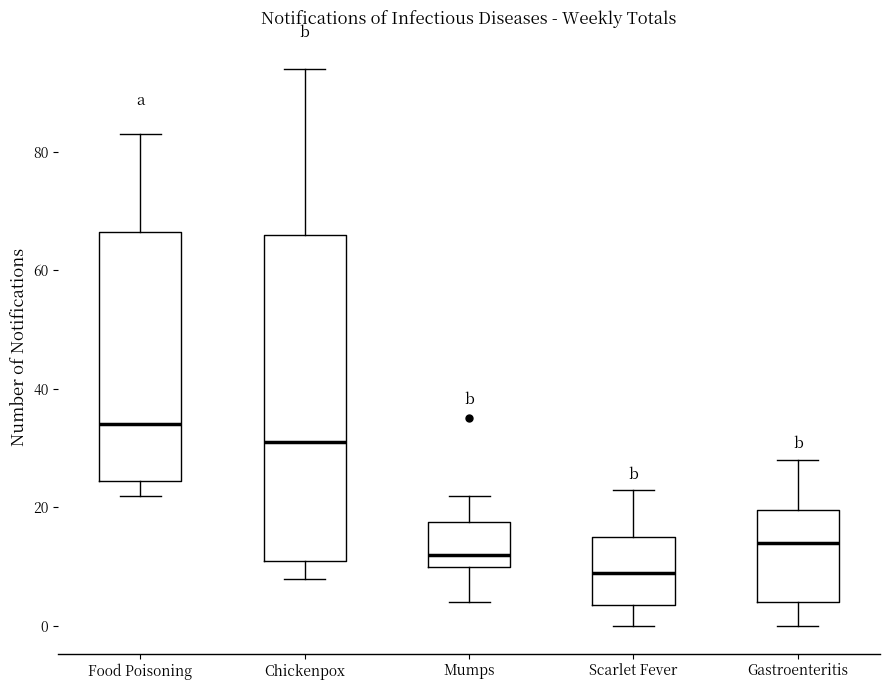

Reading left to right, read every box against the y-axis: the position of its median line, the range the box covers, and the ends of its whiskers. The values are not printed on the chart, so give them approximately, as read against the axis.

Food Poisoning: median 34, box 24 to 66, whiskers 22 to 84
Chickenpox: median 32, box 12 to 66, whiskers 8 to 94
Mumps: median 12, box 10 to 18, whiskers 4 to 22
Scarlet Fever: median 10, box 4 to 16, whiskers 0 to 24
Gastroenteritis: median 14, box 4 to 20, whiskers 0 to 28